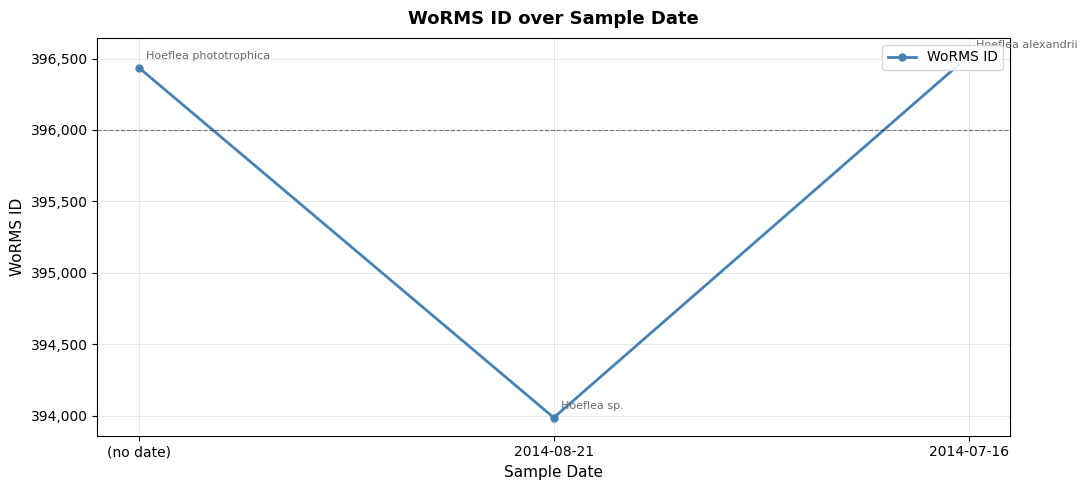

What is the value of the 2nd point from the left?

393986